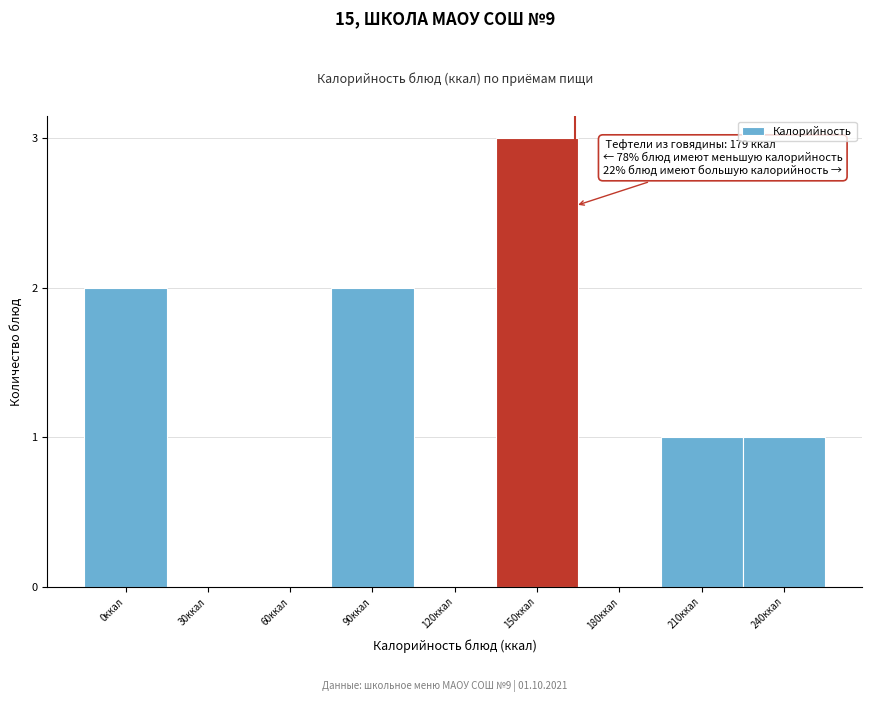

Reading right to left, what are all the values shown in this chart?

240ккал=1	210ккал=1	180ккал=0	150ккал=3	120ккал=0	90ккал=2	60ккал=0	30ккал=0	0ккал=2